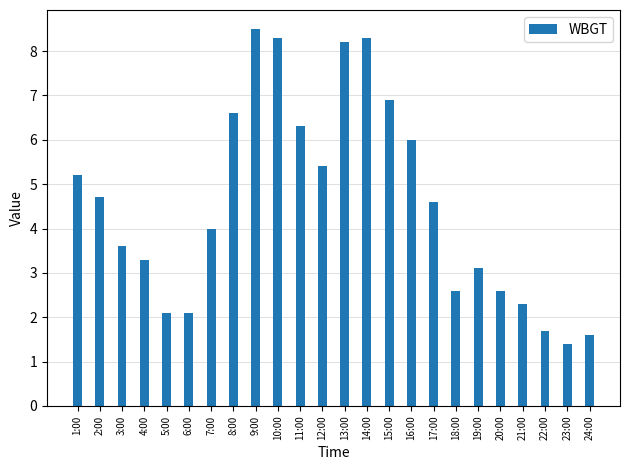

How many distinct data groups are displayed?

1